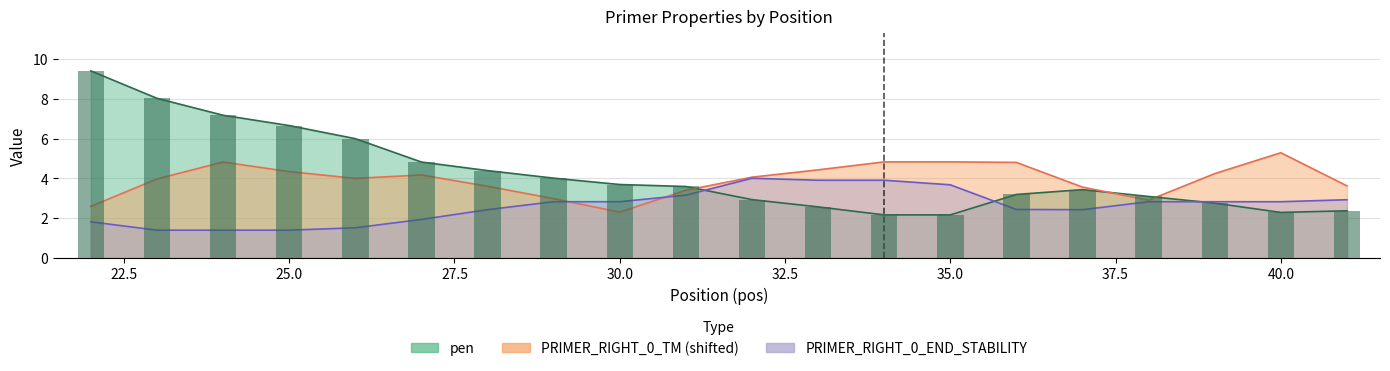

What is the value of the pen bar at the 17th from the left?

3.1